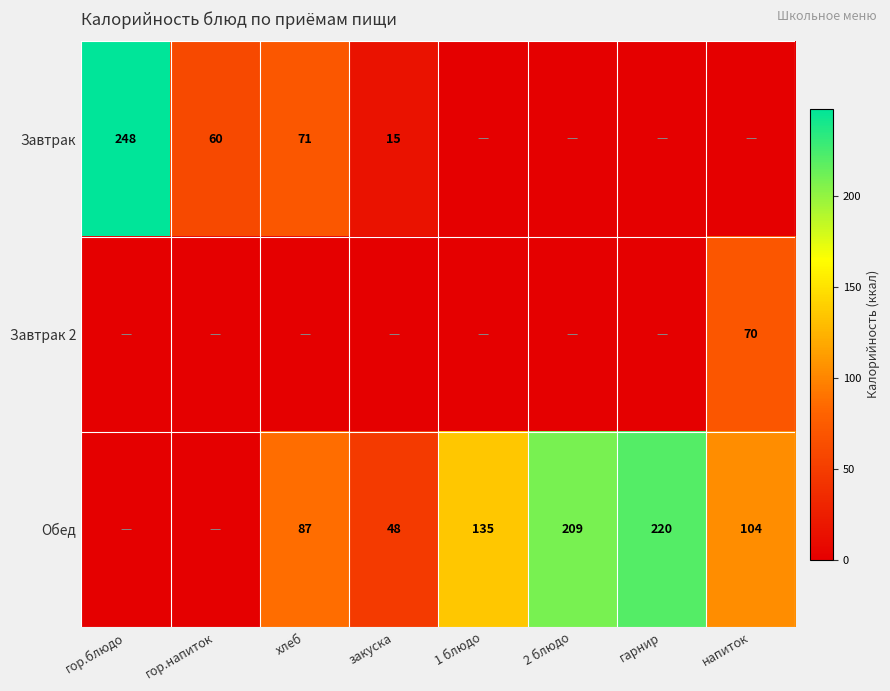

Is it true that Завтрак equals 102 at хлеб?

False